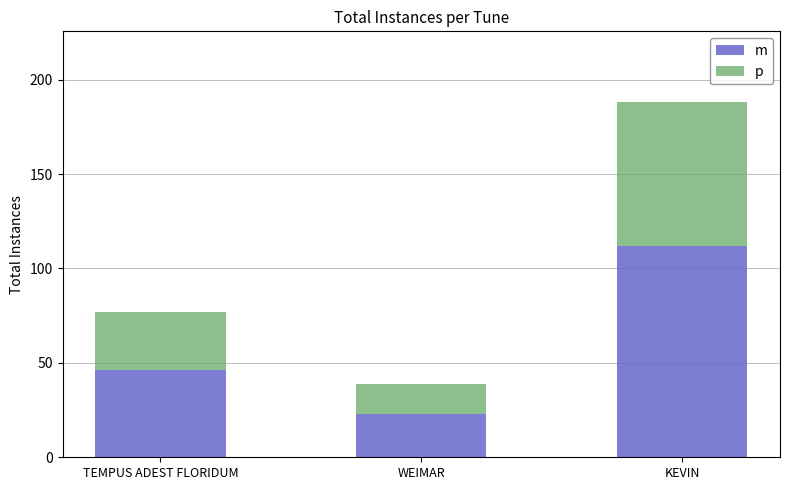

What is the highest value of the m series?

112